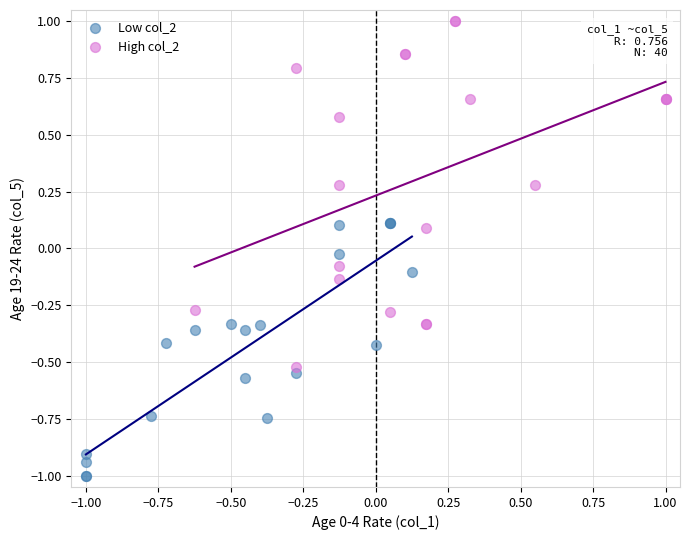

Which series has the largest Y range (max minus min)?

High col_2